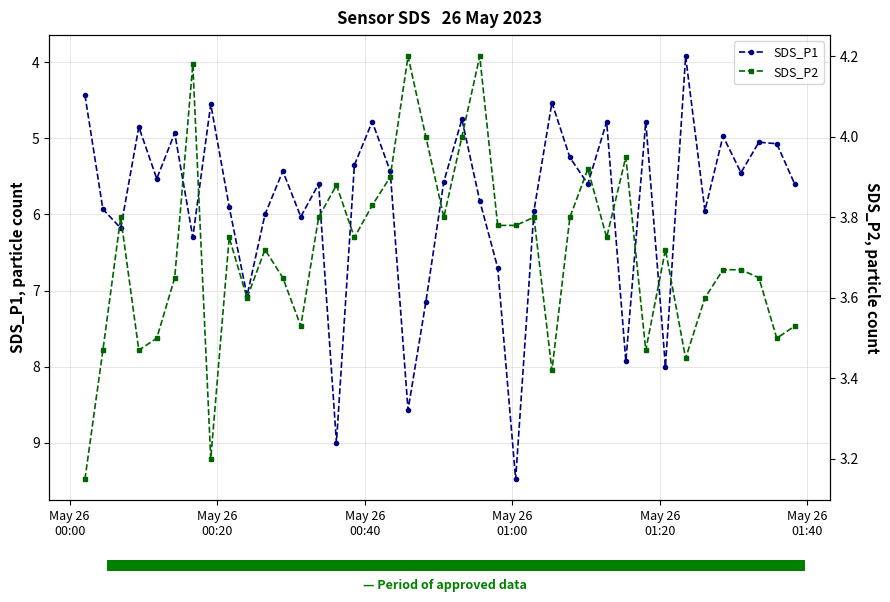

What is the difference between the second highest and minimum values in the SDS_P2 series?

1.1